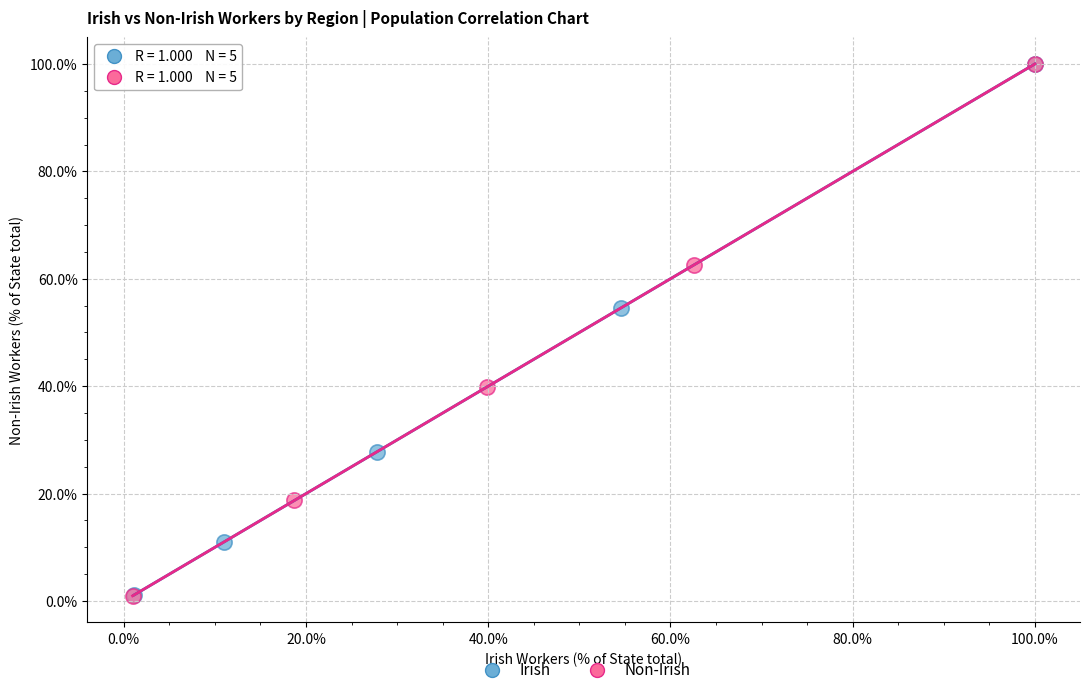

Which series has the widest spread of Y values?

Non-Irish